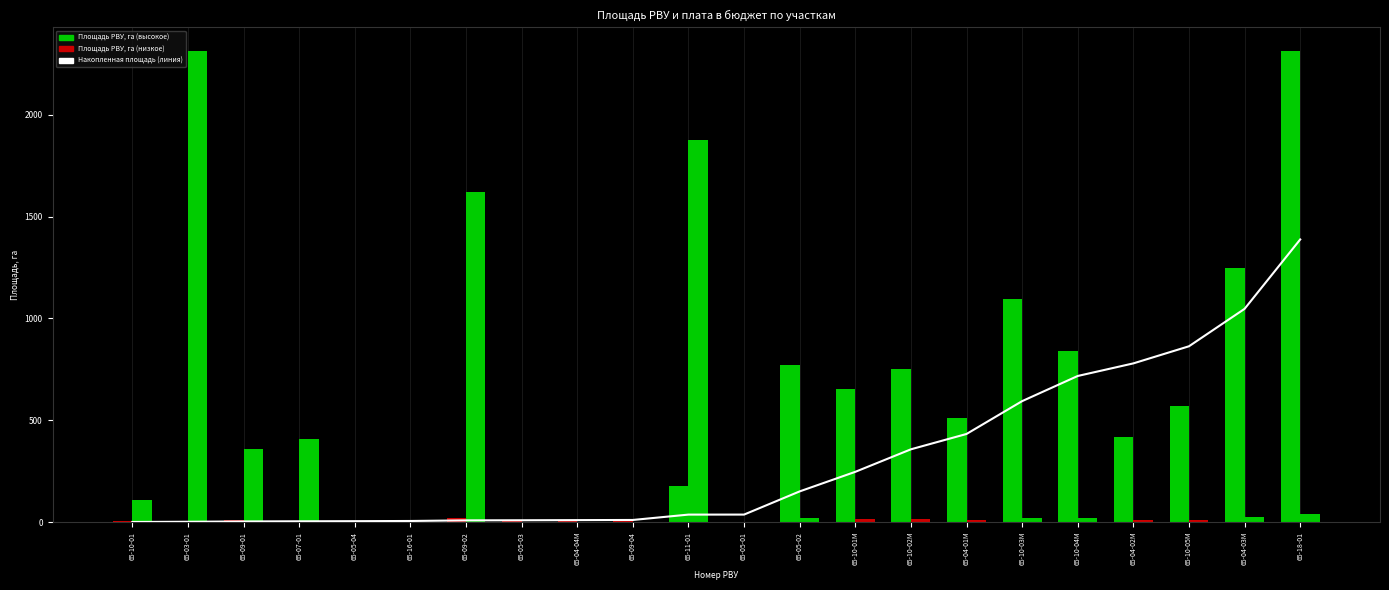

Which label corresponds to the smallest value in the chart?

65-05-01